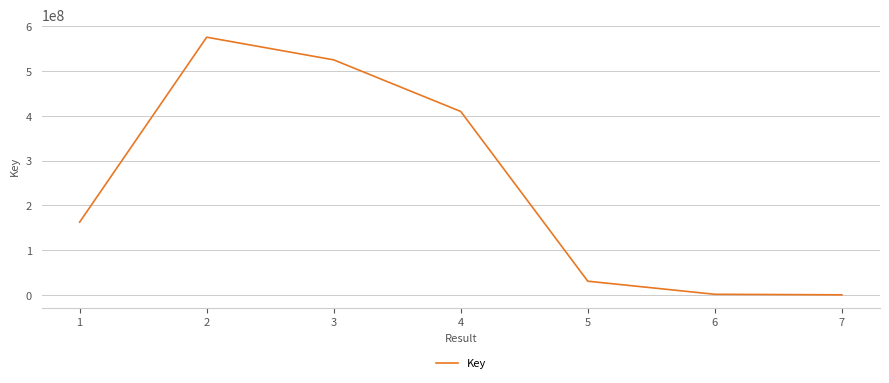

Approximately how many times larger is the value at 3 compared to 1?

3.2